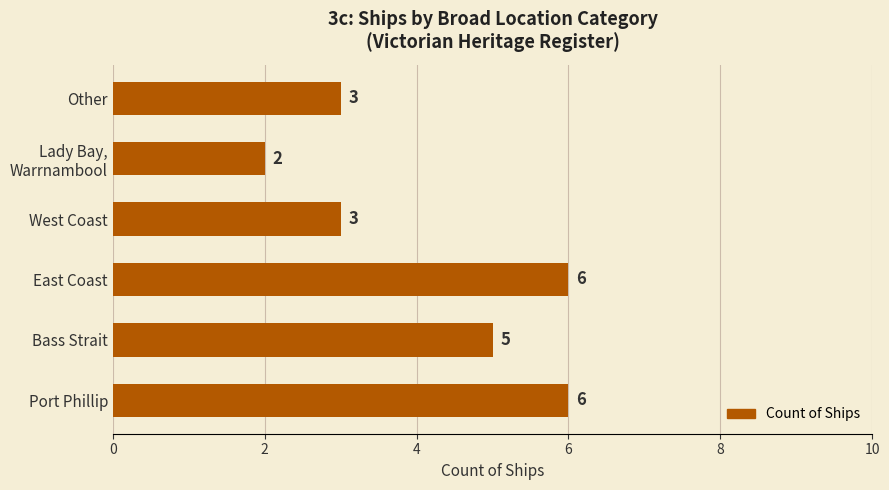

What is the difference between the second highest and second lowest values?

3